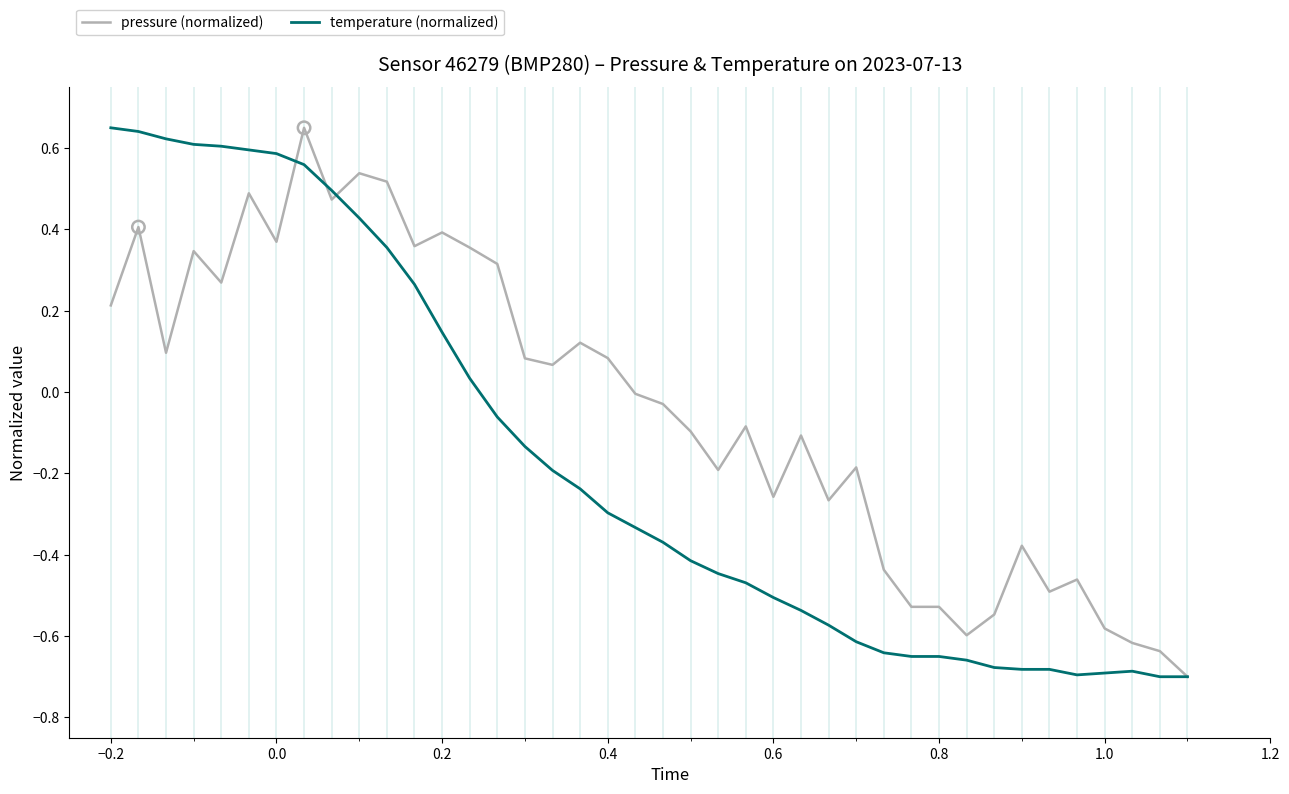

Which series has the largest total across all categories?

pressure (normalized)